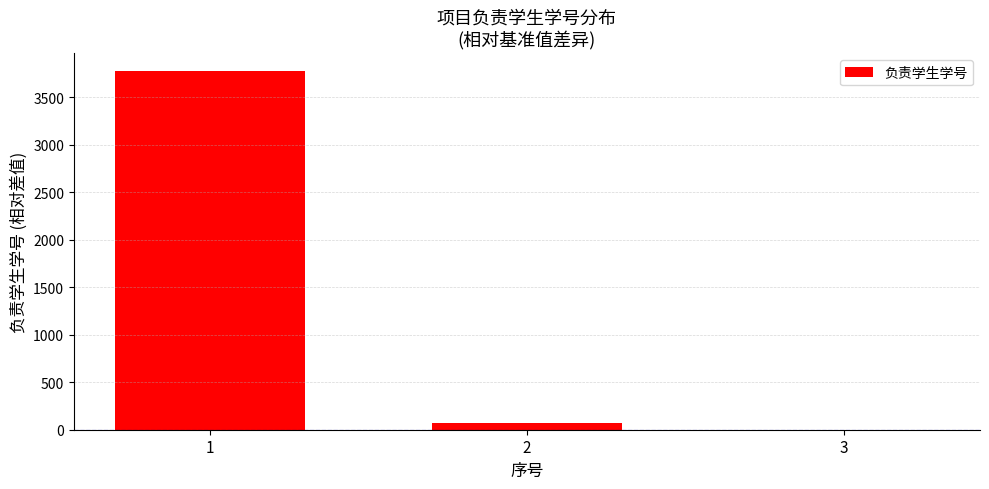

What is the sum of the values at 3 and 1?

3774